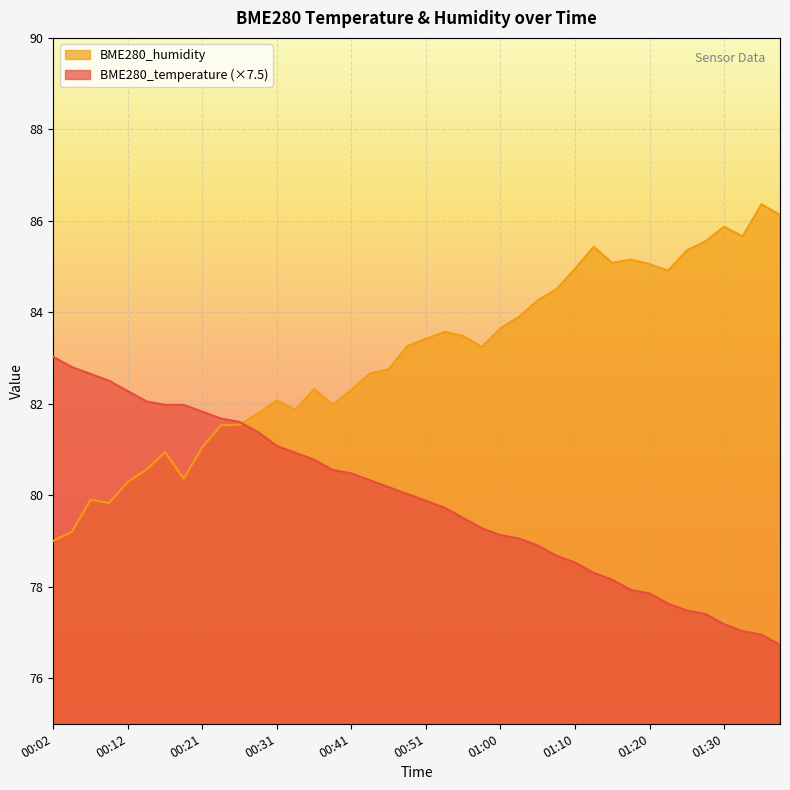

What position from the left is 00:24?

10